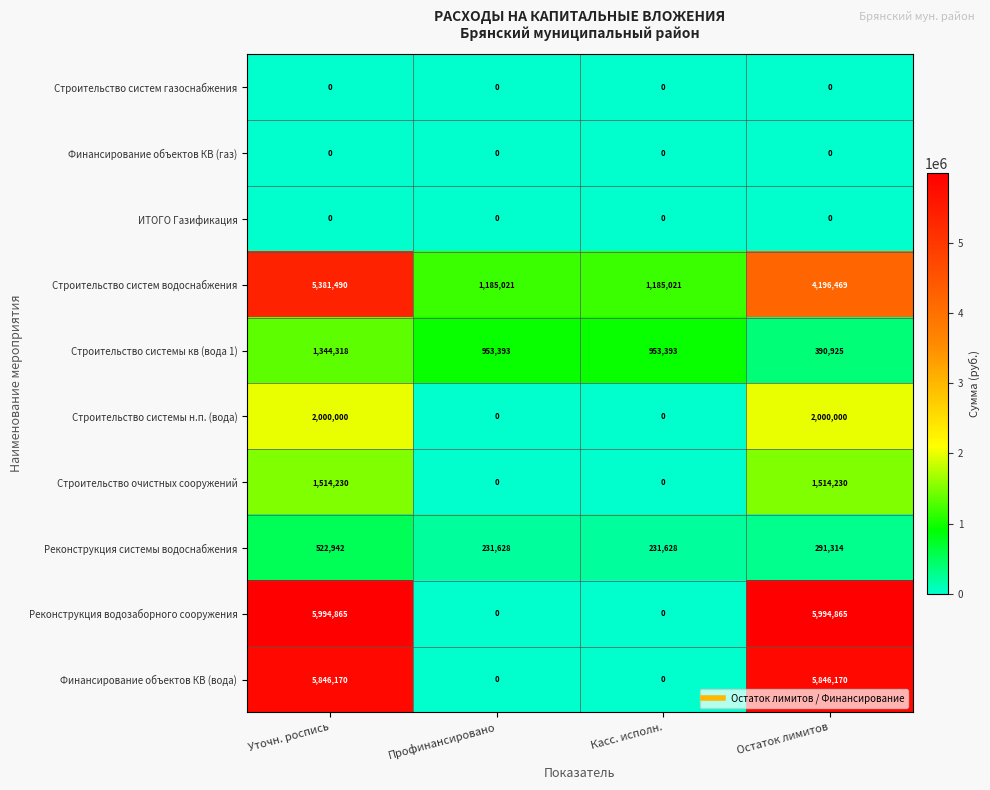

What is the difference between the highest and lowest values at Касс. исполн.?

1185021